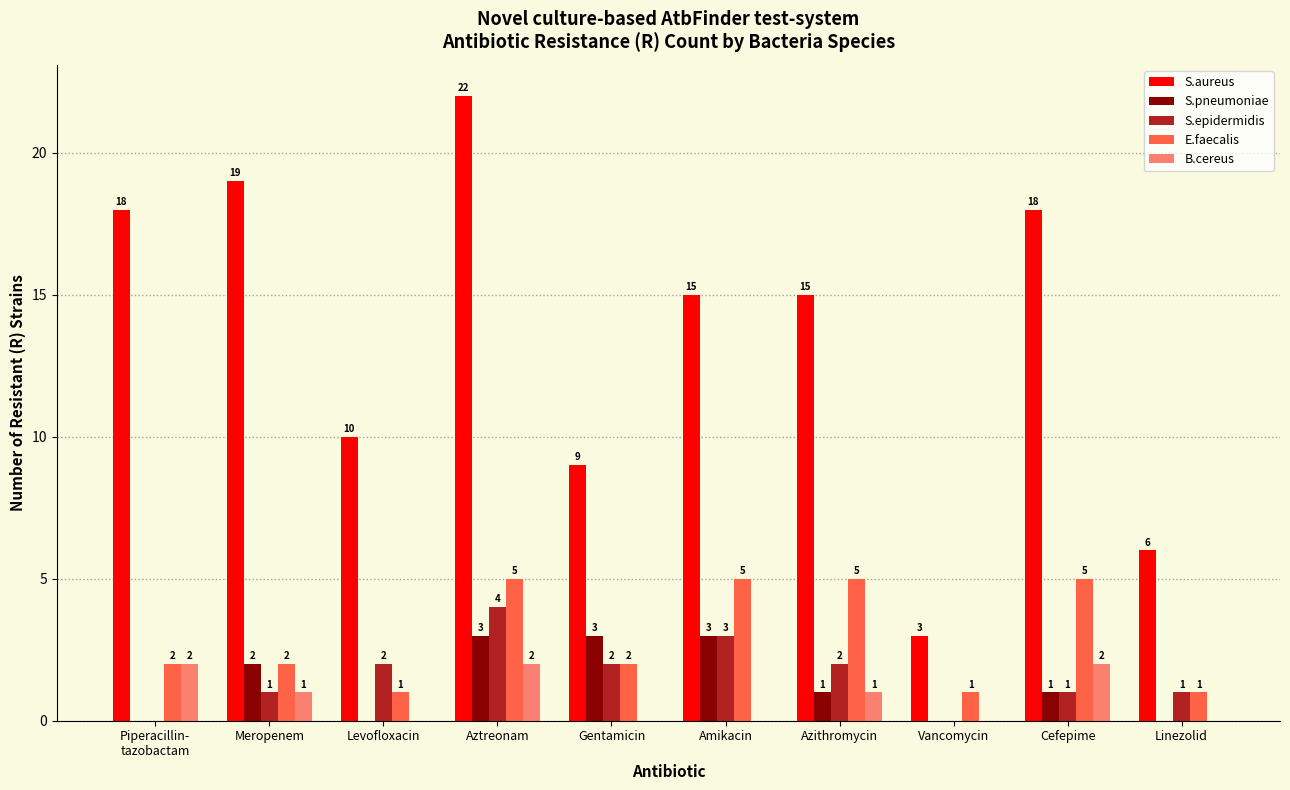

Which series has the widest spread of values?

S.aureus